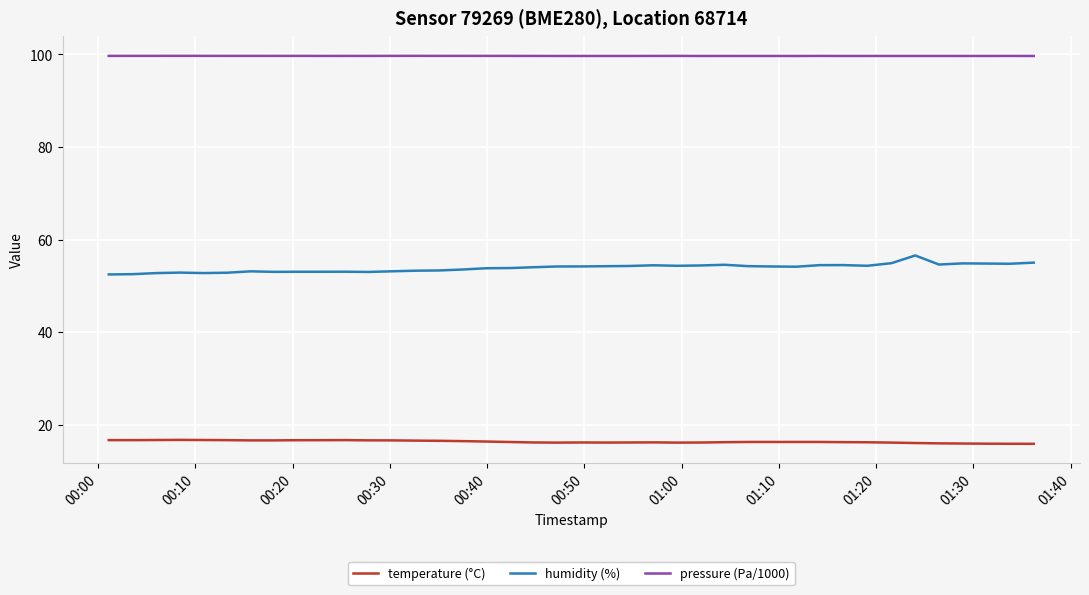

True or false: pressure (Pa/1000) and humidity (%) intersect in this chart.

False